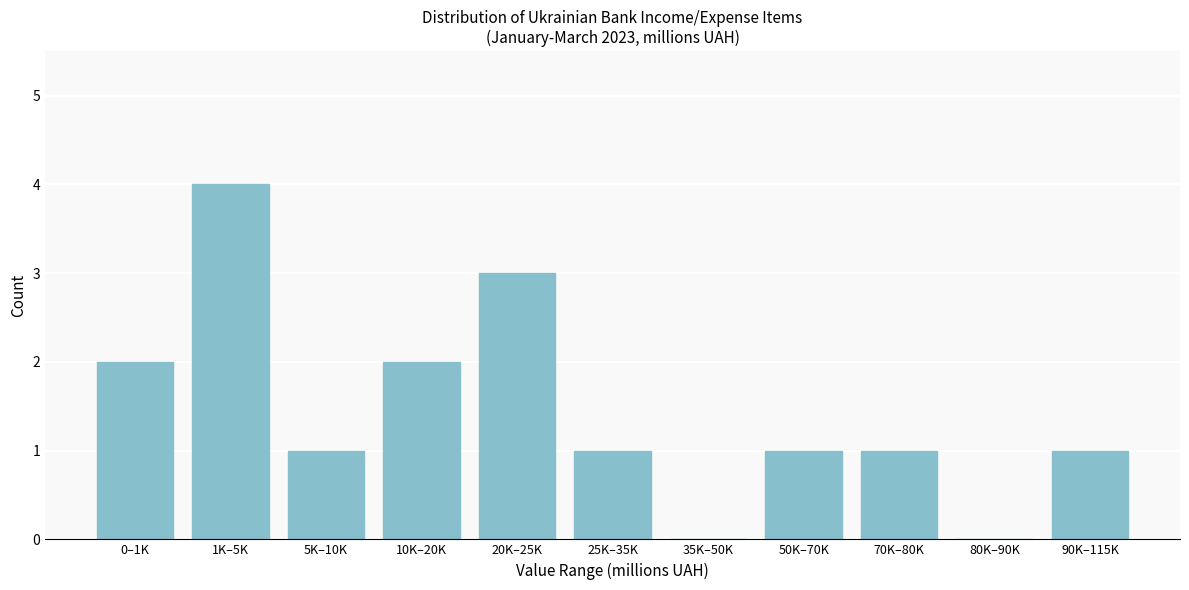

Reading left to right, what are all the values shown in this chart?

0–1K=2	1K–5K=4	5K–10K=1	10K–20K=2	20K–25K=3	25K–35K=1	35K–50K=0	50K–70K=1	70K–80K=1	80K–90K=0	90K–115K=1